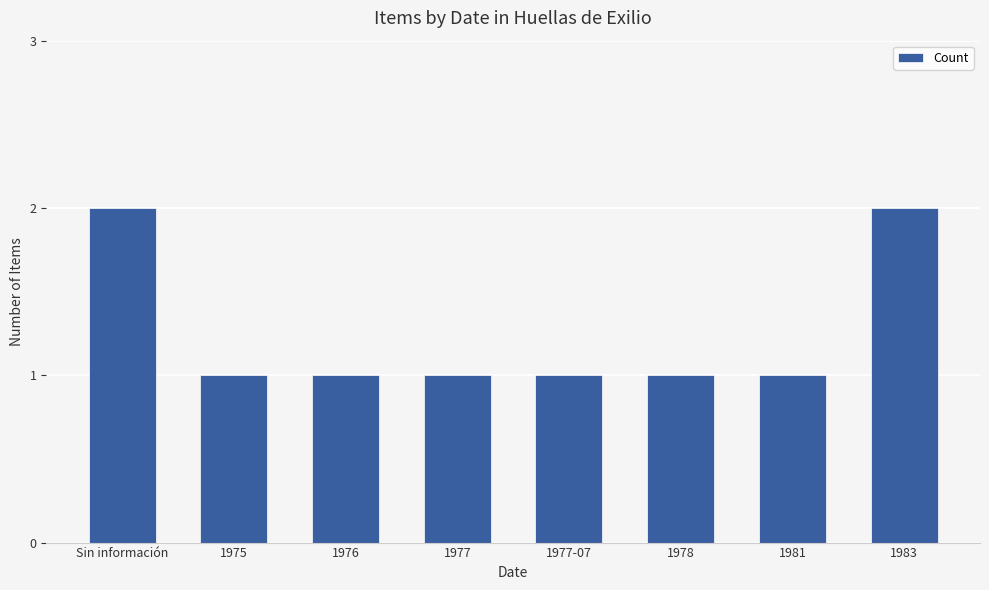

What is the smallest value displayed?

1